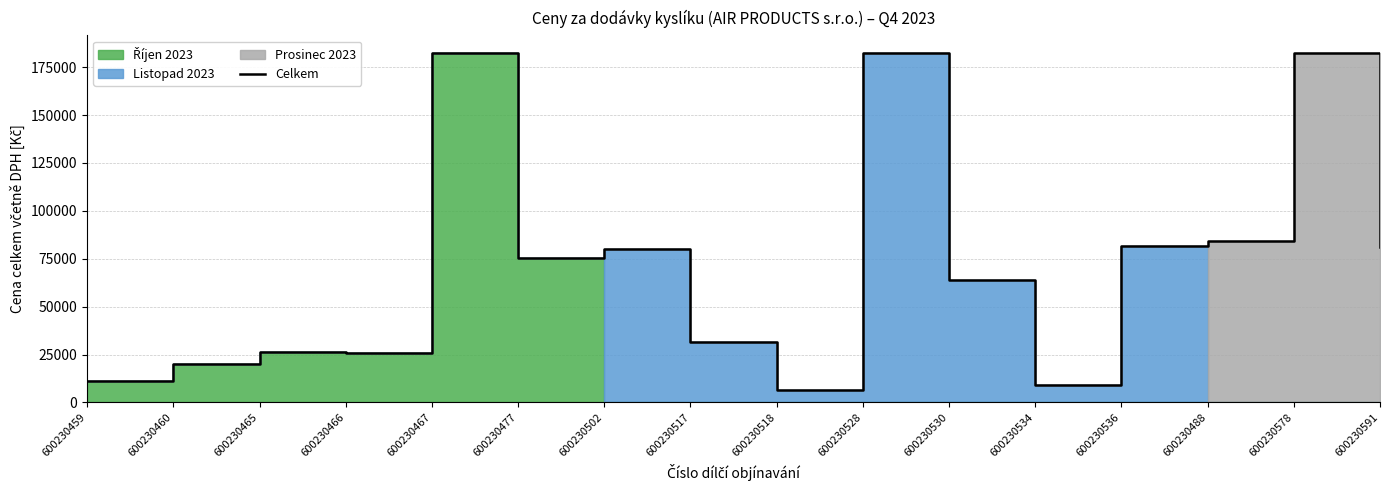

Rank the categories by value from lowest to highest.

600230518, 600230534, 600230459, 600230460, 600230466, 600230465, 600230517, 600230530, 600230477, 600230502, 600230591, 600230536, 600230488, 600230467, 600230528, 600230578